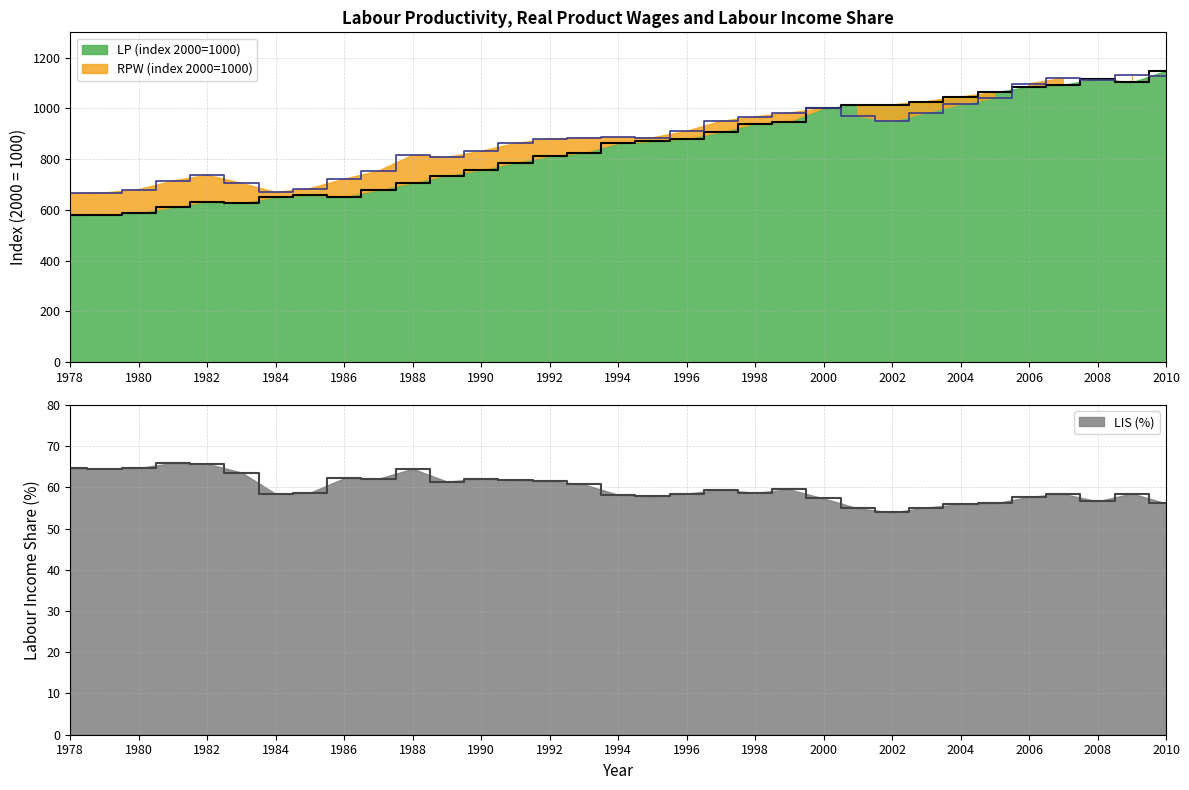

Which series changed the most between 1988 and 1994?

LP (index 2000=1000)